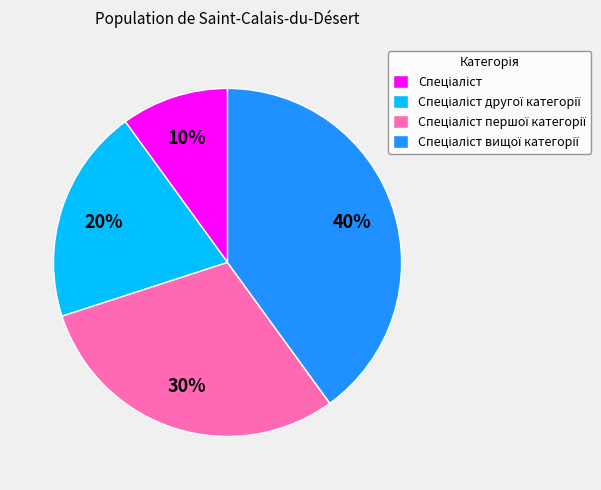

To the nearest percent, what is the difference between the largest and smallest slice percentages?

30%